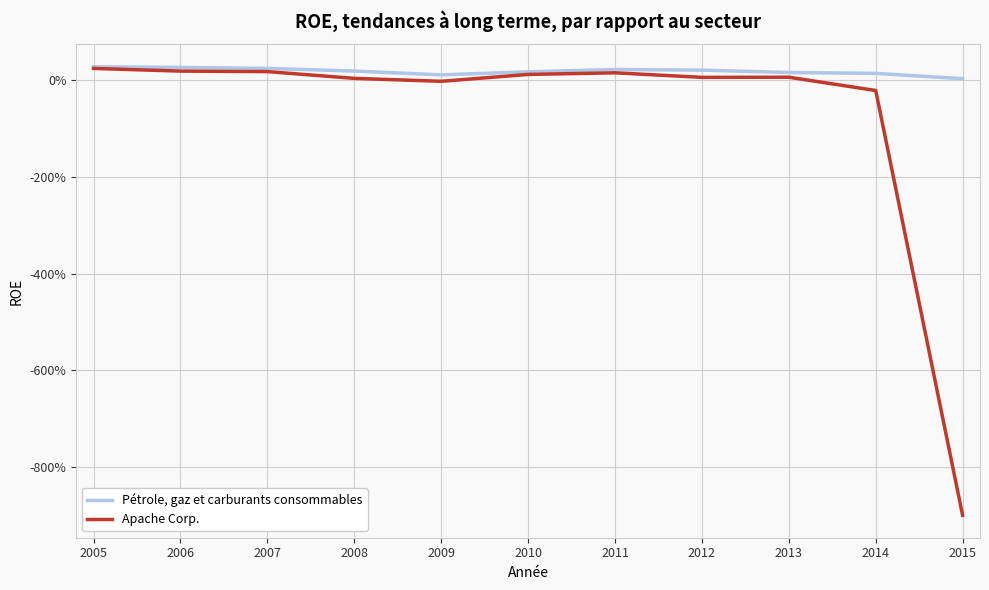

Reading right to left, extract all data points from this chart.

Pétrole, gaz et carburants consommables: 2015=0.0	2014=0.1	2013=0.2	2012=0.2	2011=0.2	2010=0.2	2009=0.1	2008=0.2	2007=0.2	2006=0.3	2005=0.3
Apache Corp.: 2015=-9.0	2014=-0.2	2013=0.1	2012=0.1	2011=0.2	2010=0.1	2009=-0.0	2008=0.0	2007=0.2	2006=0.2	2005=0.2